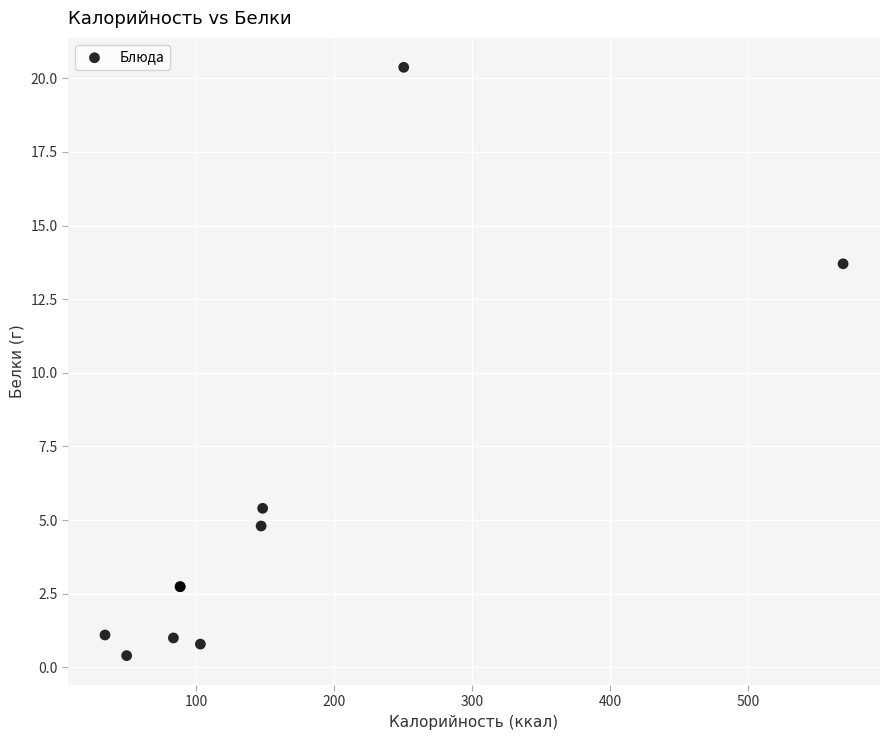

What Y value in the scatter plot is closest to 10?

13.7